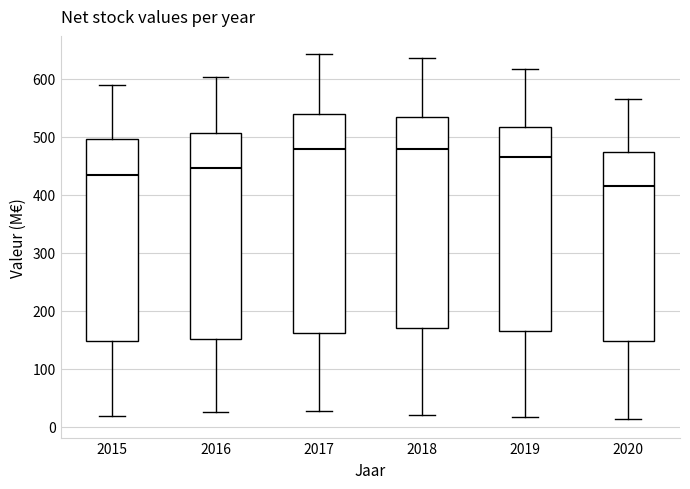

Where is the upper edge of the box at x = 2018 on the y-axis? The values are not printed on the chart, so give them approximately, as read against the axis.

530